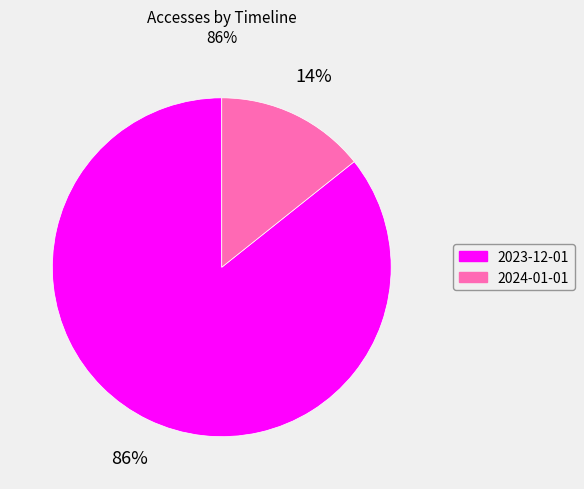

Which has a higher value, 2024-01-01 or 2023-12-01?

2023-12-01